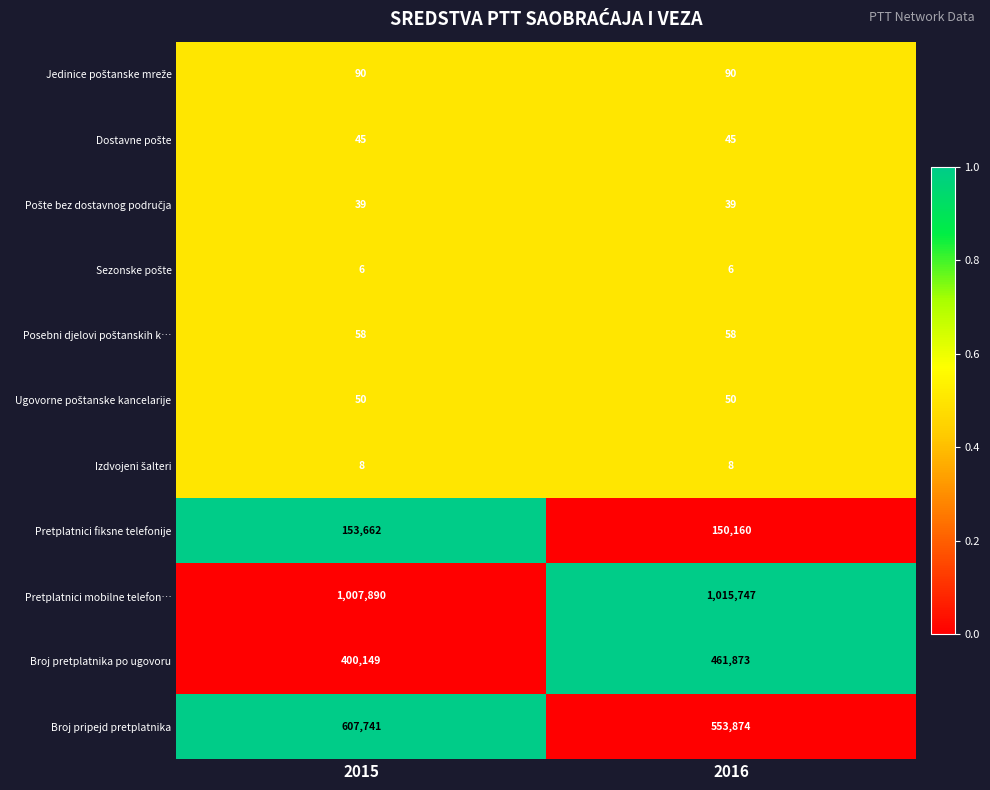

The value of Pretplatnici fiksne telefonije at 2016 is 150160. True or false?

True